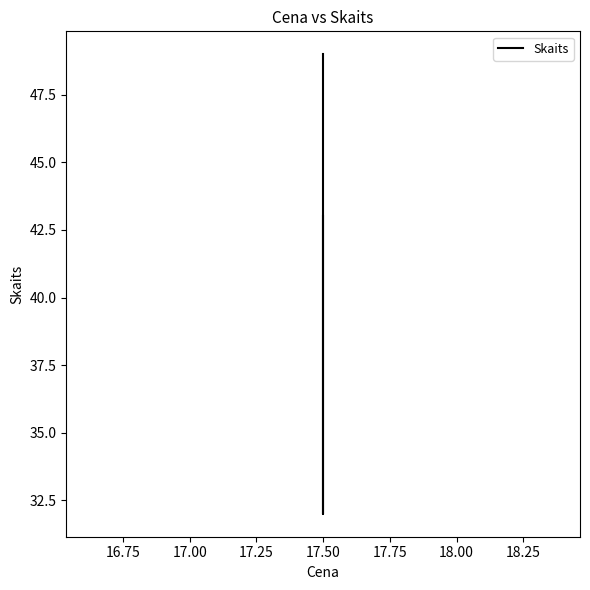

Is it true that the value at 17.50 is 42?

False